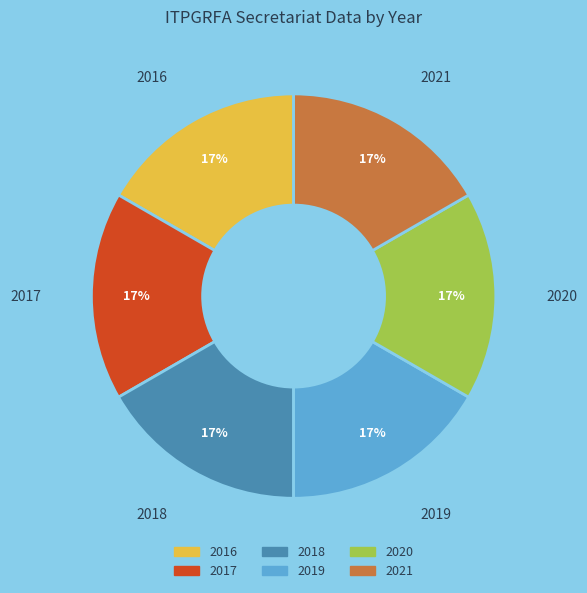

Approximately how many times larger is the value at 2021 compared to 2018?

1.0